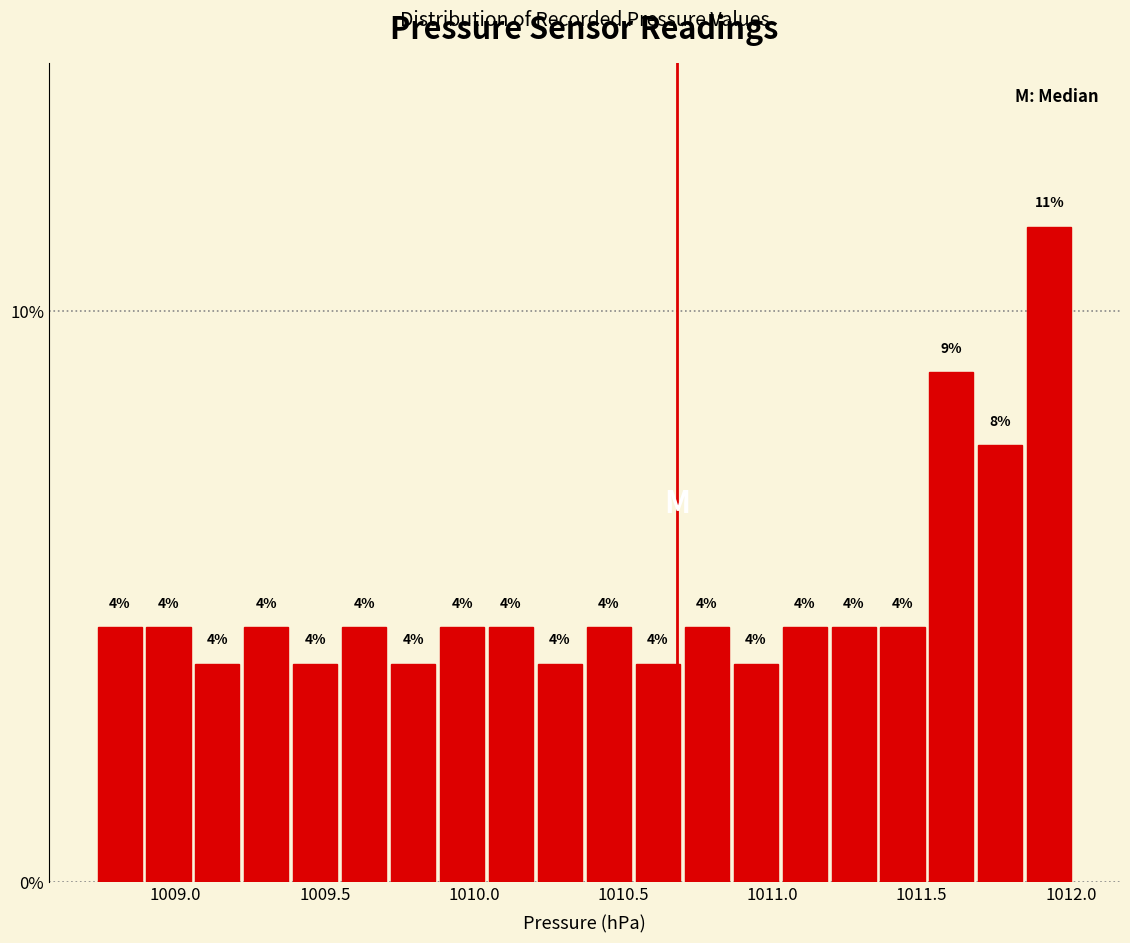

Read against the x-axis, roughly where is the centre of the tallest bar?

1011.95